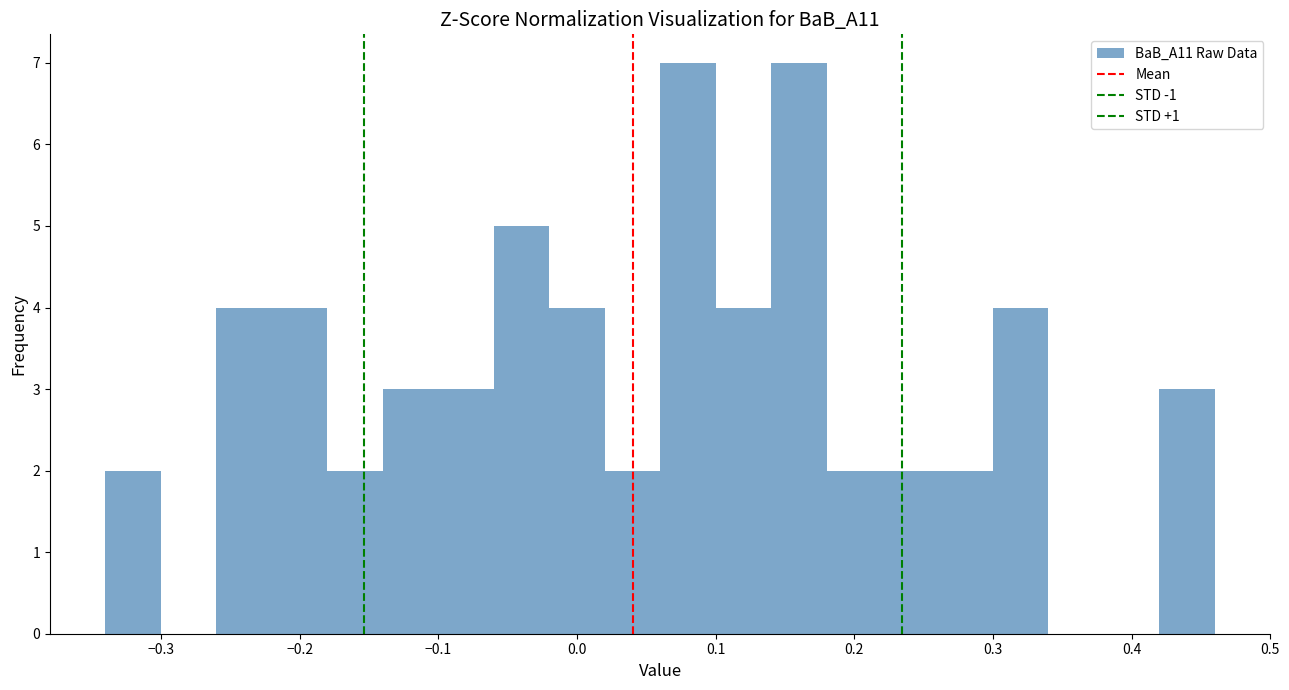

Reading left to right, transcribe this chart: for each bar, give the range it covers on the x-axis and its height. The values are not printed on the chart, so give them approximately, as read against the axis.

-0.34 to -0.30: 2
-0.30 to -0.26: 0
-0.26 to -0.22: 4
-0.22 to -0.18: 4
-0.18 to -0.14: 2
-0.14 to -0.10: 3
-0.10 to -0.06: 3
-0.06 to -0.02: 5
-0.02 to 0.02: 4
0.02 to 0.06: 2
0.06 to 0.10: 7
0.10 to 0.14: 4
0.14 to 0.18: 7
0.18 to 0.22: 2
0.22 to 0.26: 2
0.26 to 0.30: 2
0.30 to 0.34: 4
0.34 to 0.38: 0
0.38 to 0.42: 0
0.42 to 0.46: 3